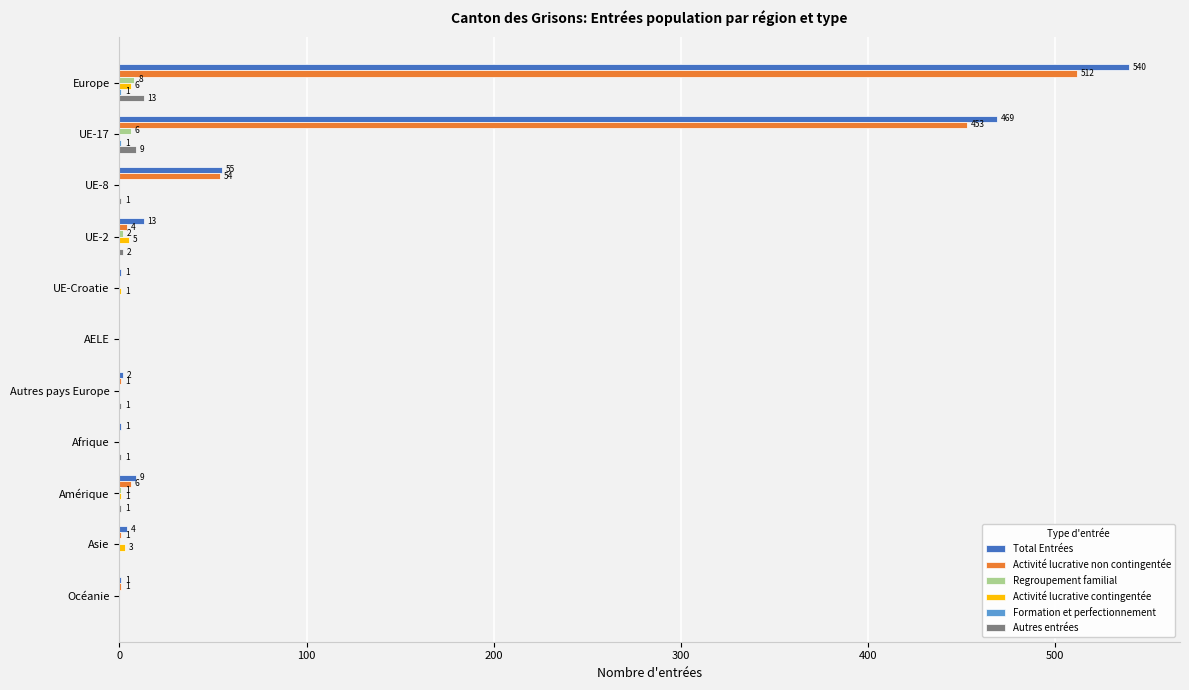

What is the maximum value shown in the chart?

540